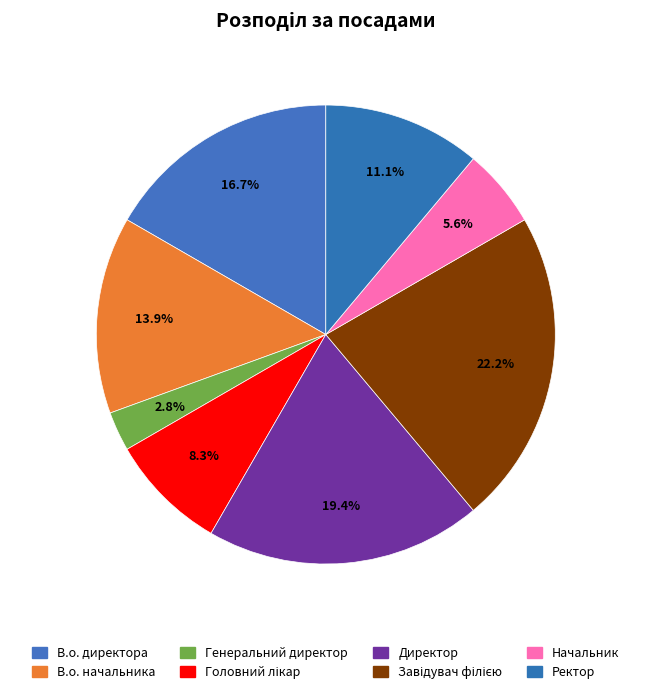

Is it true that Ректор is 11% of the pie?

True